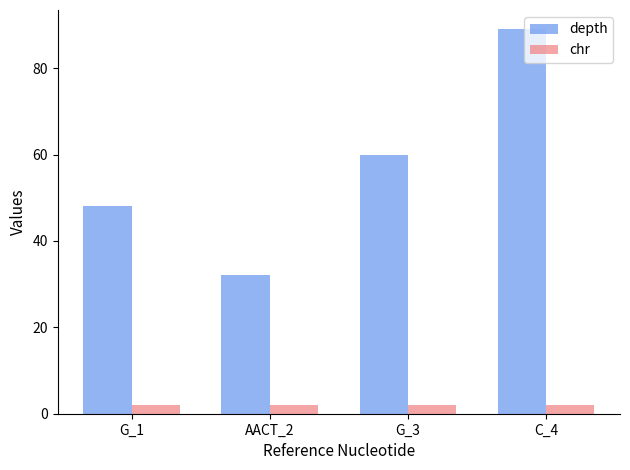

Count the depth values in the range 48 to 89.

3